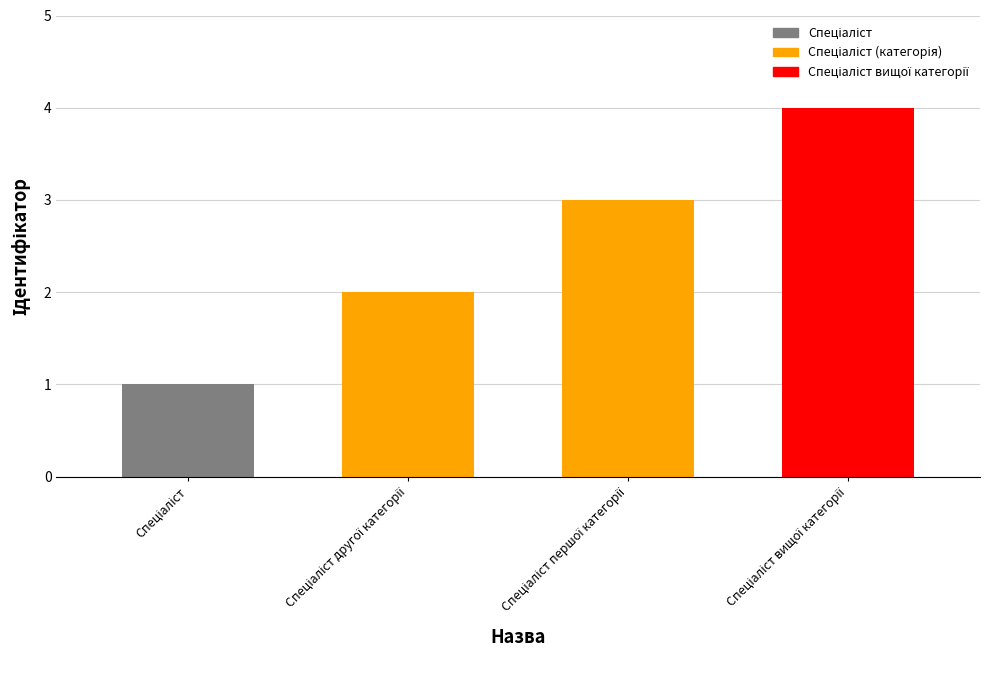

What is the greatest value displayed?

4